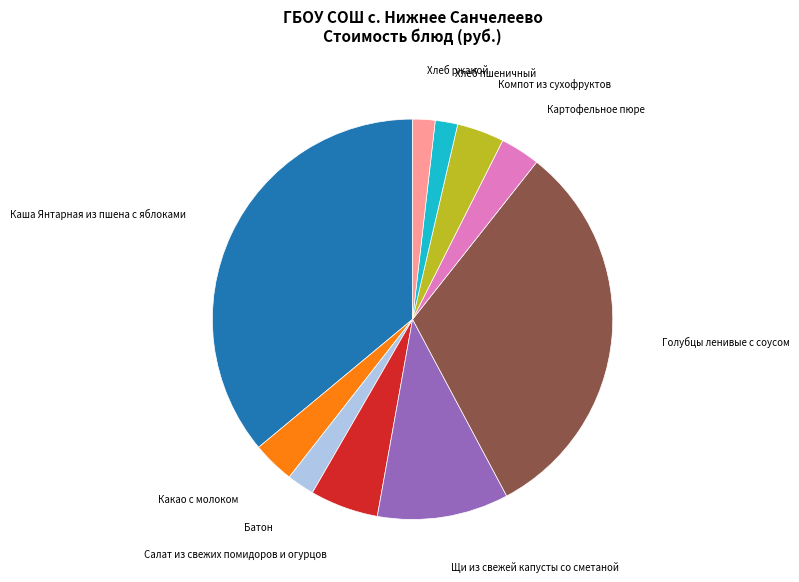

How many slices are in this pie chart?

10